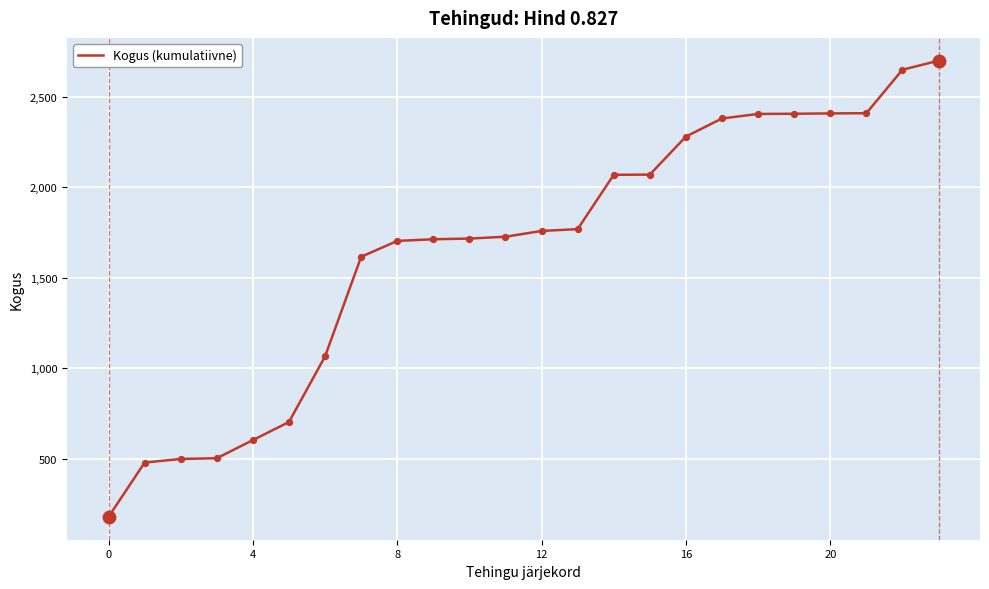

What is the smallest value displayed?

180